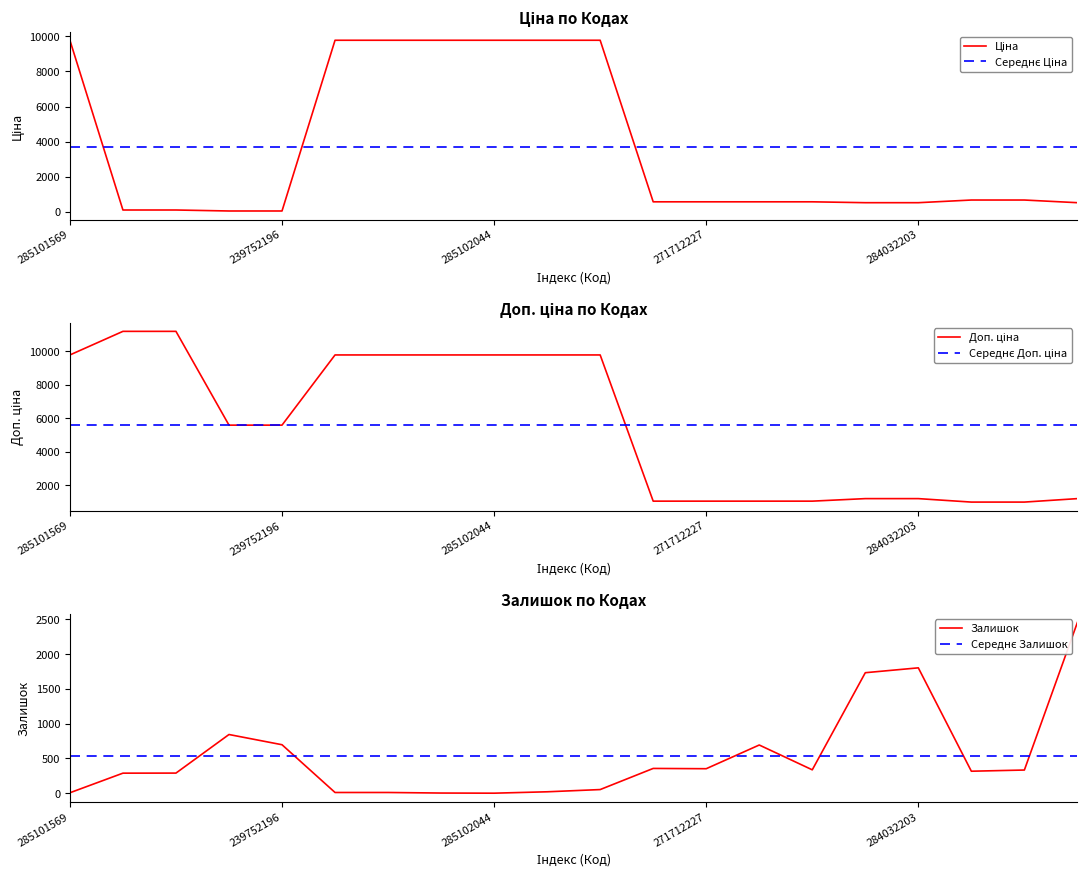

True or false: Ціна has more than 0 points higher than both neighbors.

False